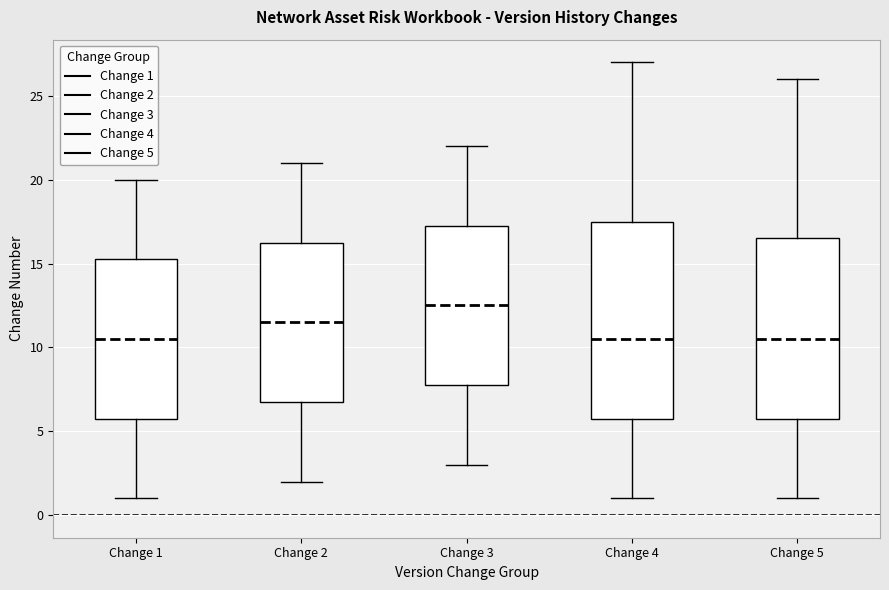

Reading left to right, transcribe this box plot: for each box, give where its median line is, the range the box spans, and where its two whiskers end, as read against the y-axis. The values are not printed on the chart, so give them approximately, as read against the axis.

Change 1: median 10.5, box 6.0 to 15.5, whiskers 1.0 to 20.0
Change 2: median 11.5, box 7.0 to 16.5, whiskers 2.0 to 21.0
Change 3: median 12.5, box 8.0 to 17.5, whiskers 3.0 to 22.0
Change 4: median 10.5, box 6.0 to 17.5, whiskers 1.0 to 27.0
Change 5: median 10.5, box 6.0 to 16.5, whiskers 1.0 to 26.0